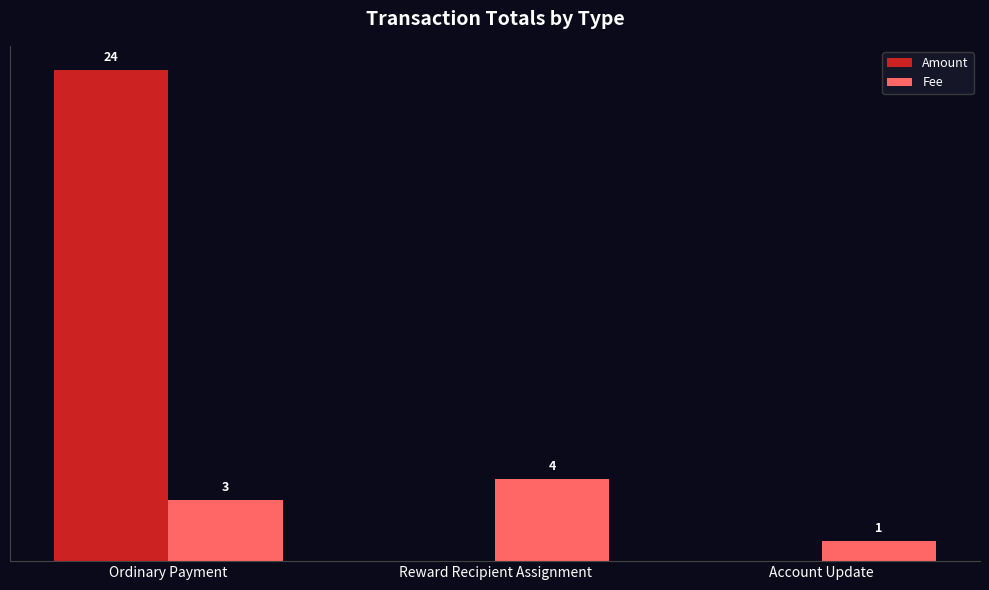

Which series changed the most between Reward Recipient Assignment and Account Update?

Fee